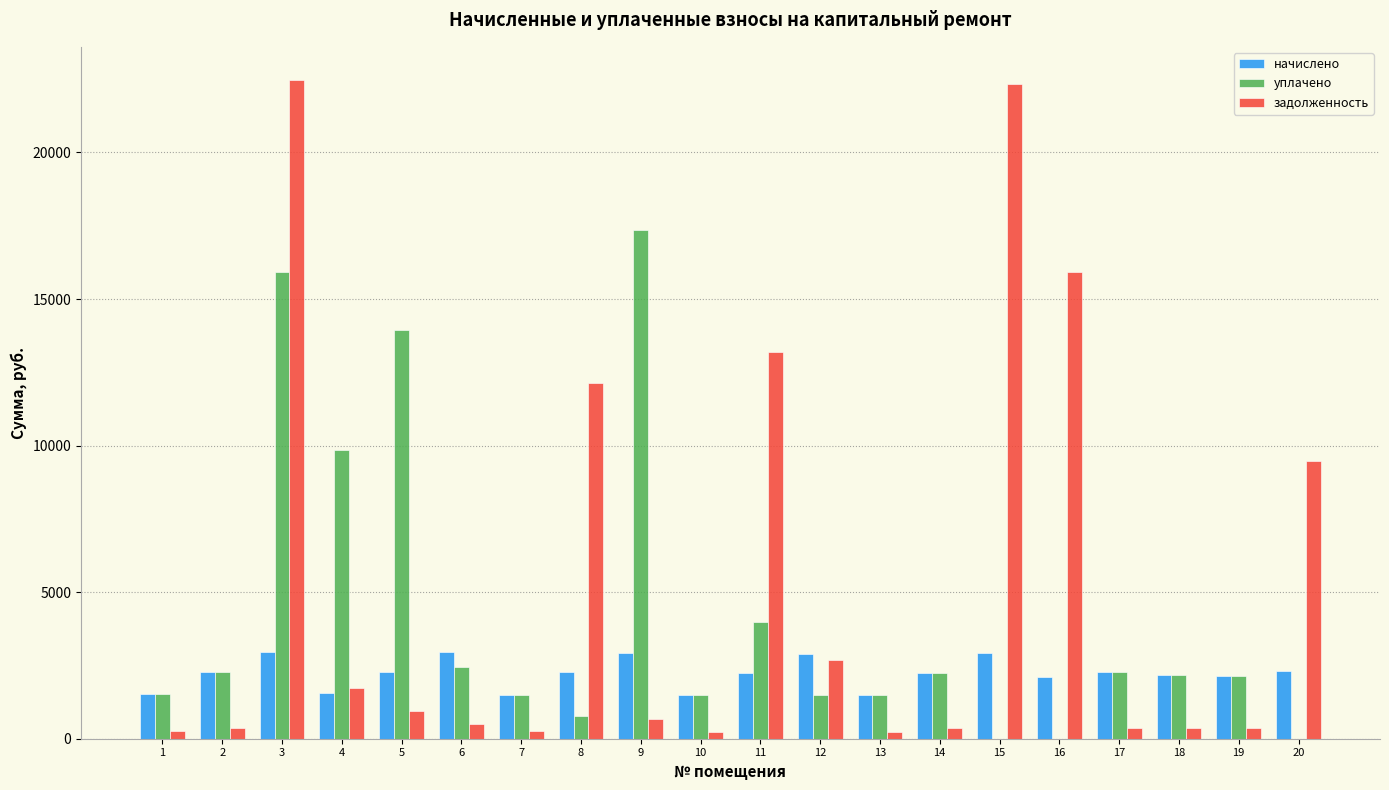

The начислено series shows 1559.5 at 4. True or false?

True